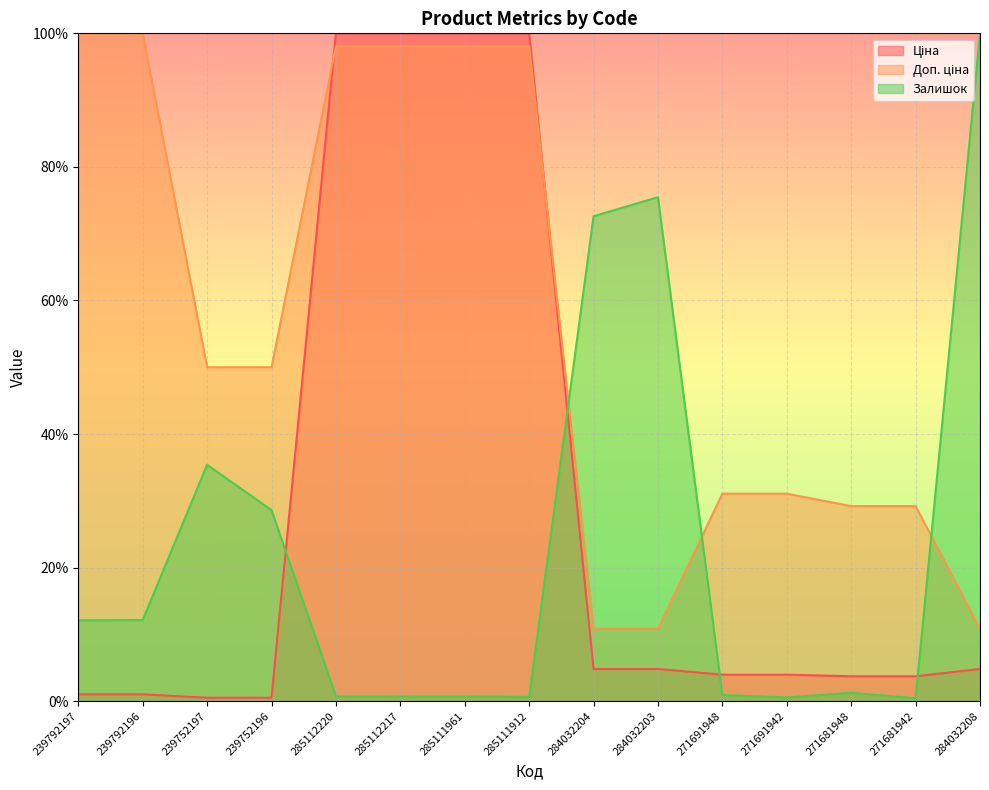

What is the spread (max minus min) of values at 239752197?

49.5